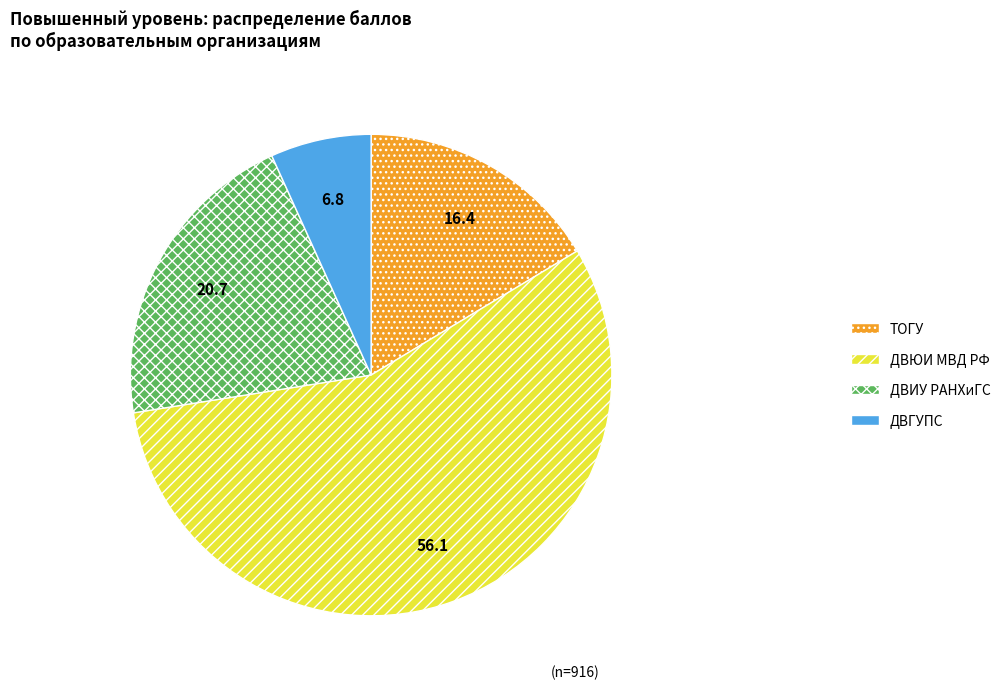

Rank the categories by value from lowest to highest.

ДВГУПС, ТОГУ, ДВИУ РАНХиГС, ДВЮИ МВД РФ